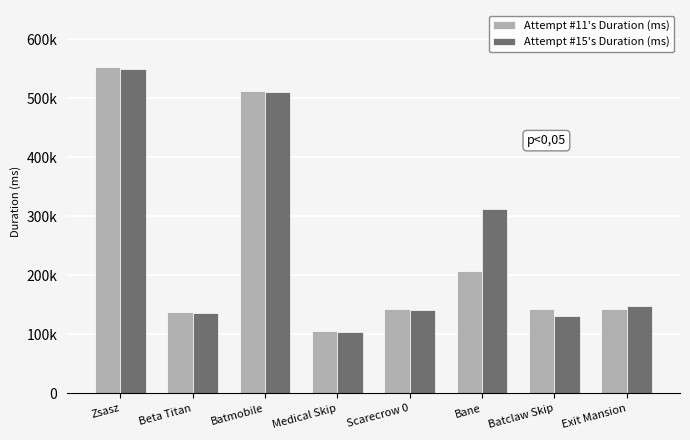

Does the chart contain any negative values?

No